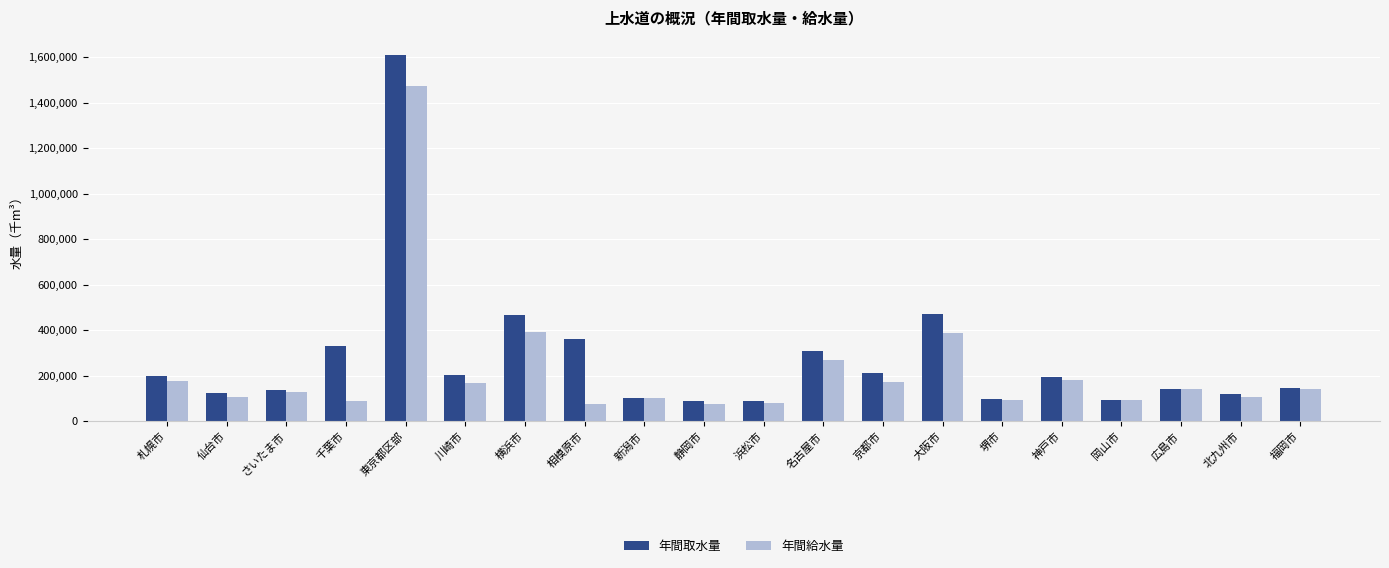

What is the difference between the 年間取水量 values at 名古屋市 and 岡山市?

212316